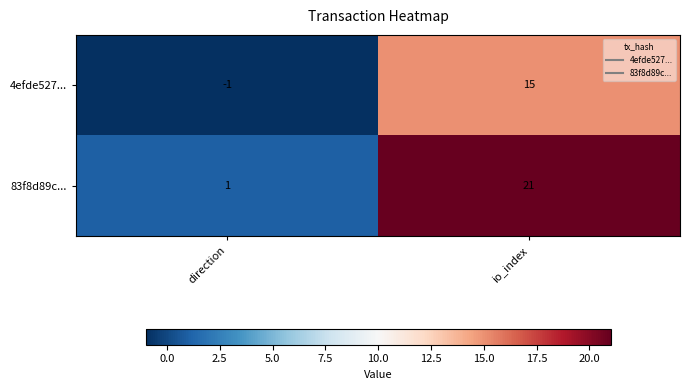

Reading left to right, list all the values displayed in this chart.

4efde527...: -1	15
83f8d89c...: 1	21